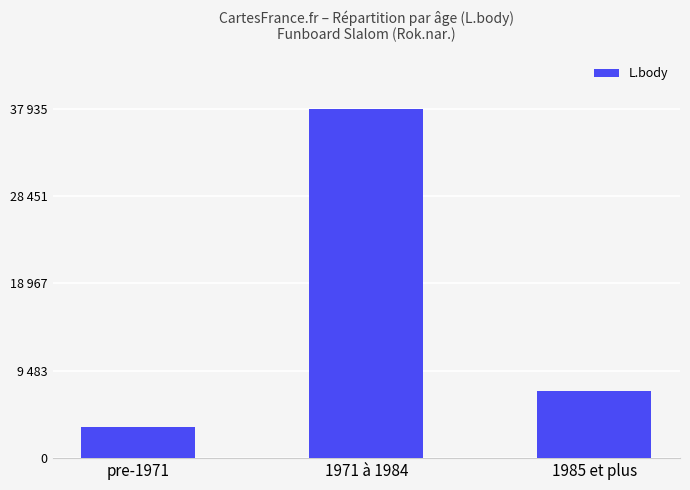

Is it true that the value at 1971 à 1984 is 37935?

True